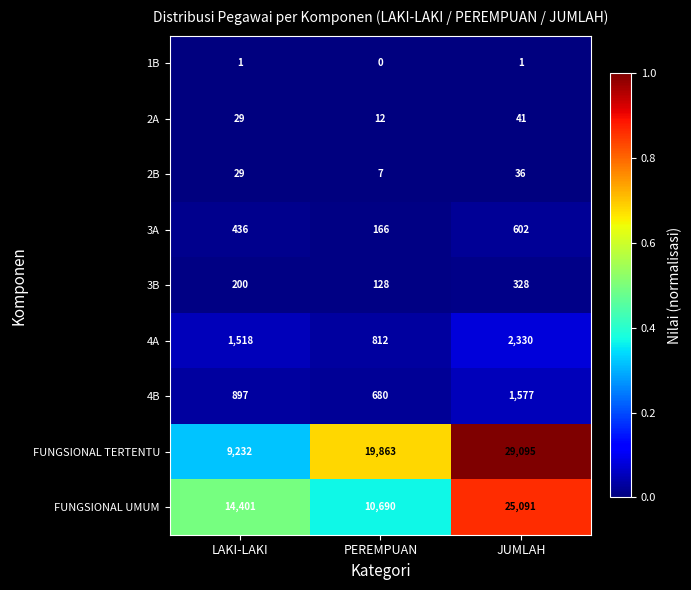

What is the total value across all series at PEREMPUAN?

32358